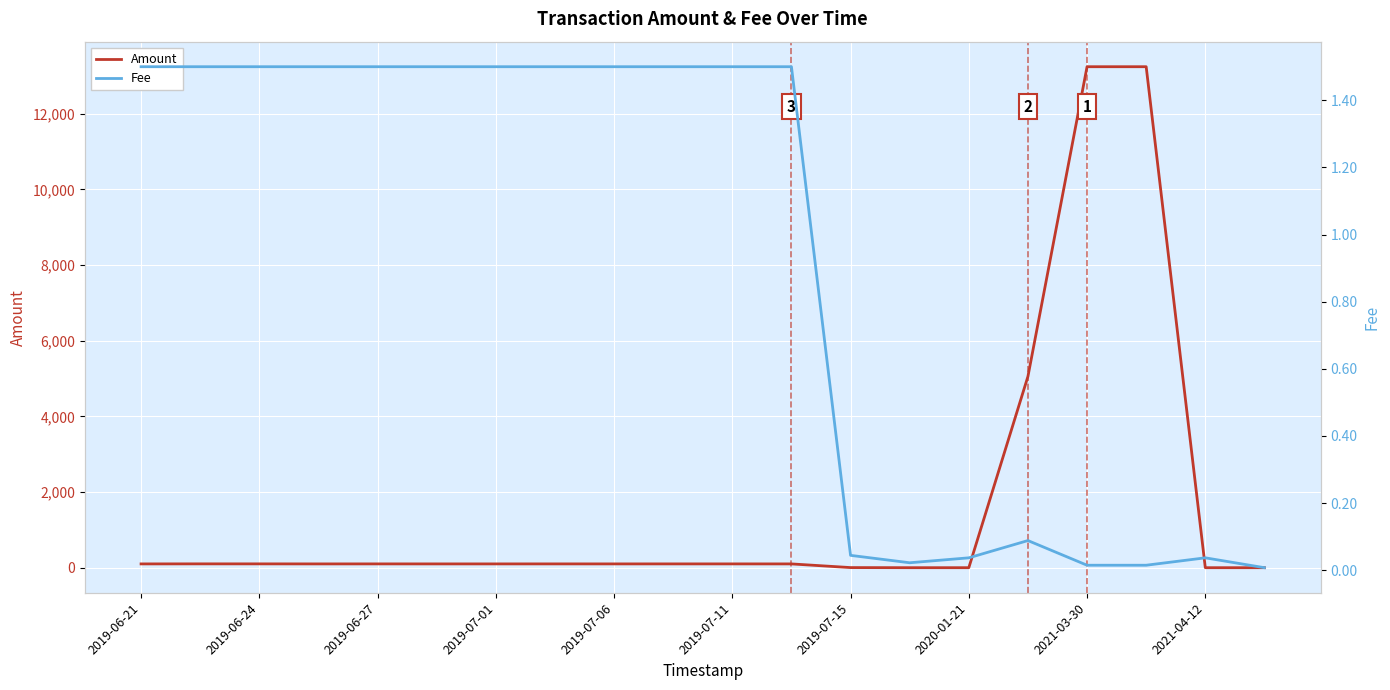

Which category has the lowest value in the Fee series?

19